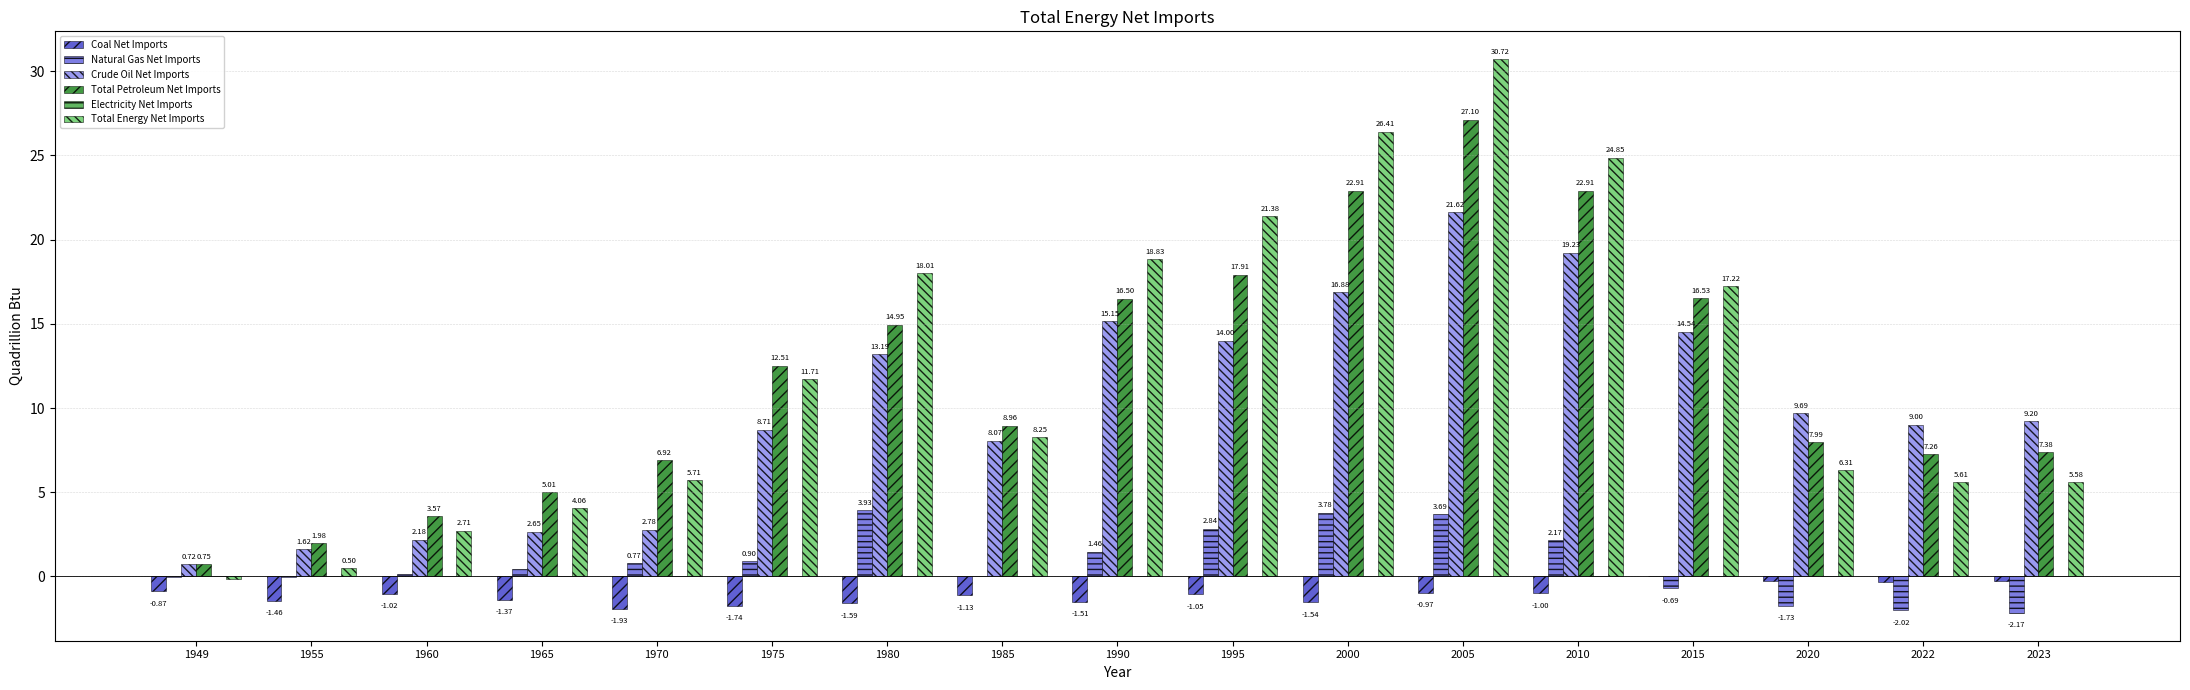

What is the sum of all Natural Gas Net Imports values?

13.5